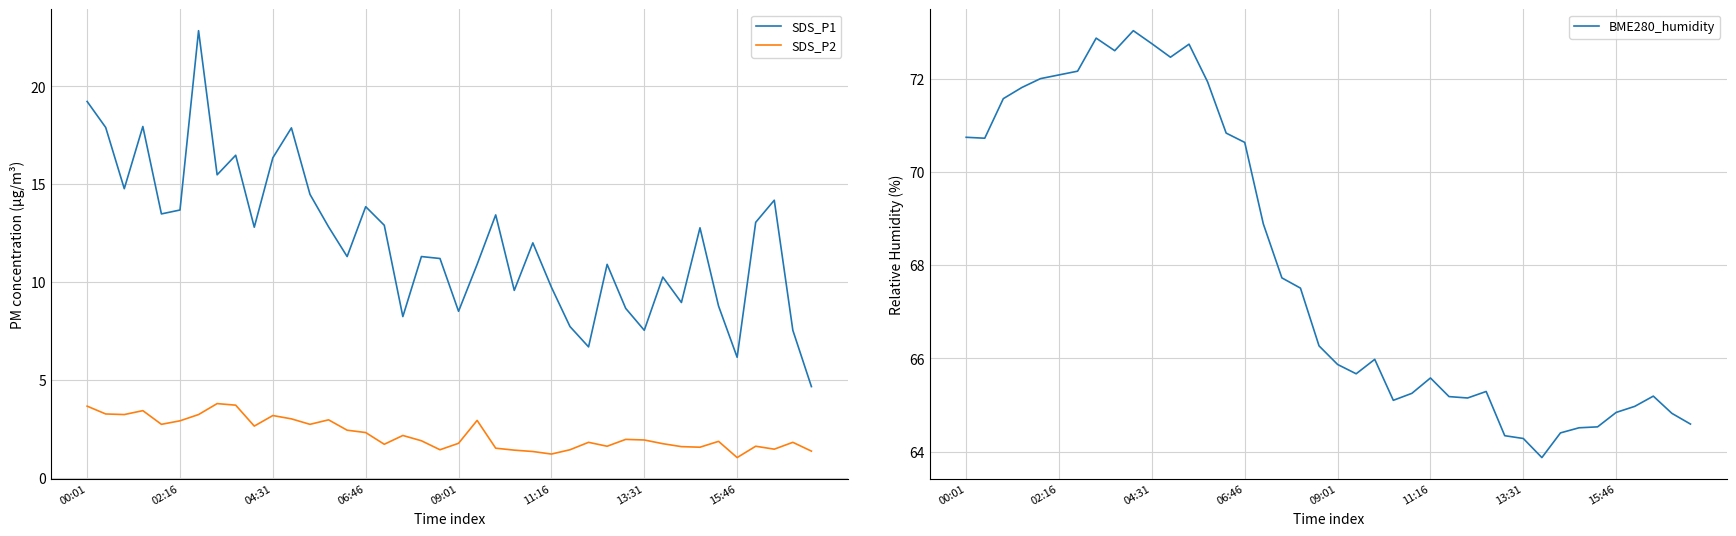

True or false: SDS_P2 and SDS_P1 intersect in this chart.

False